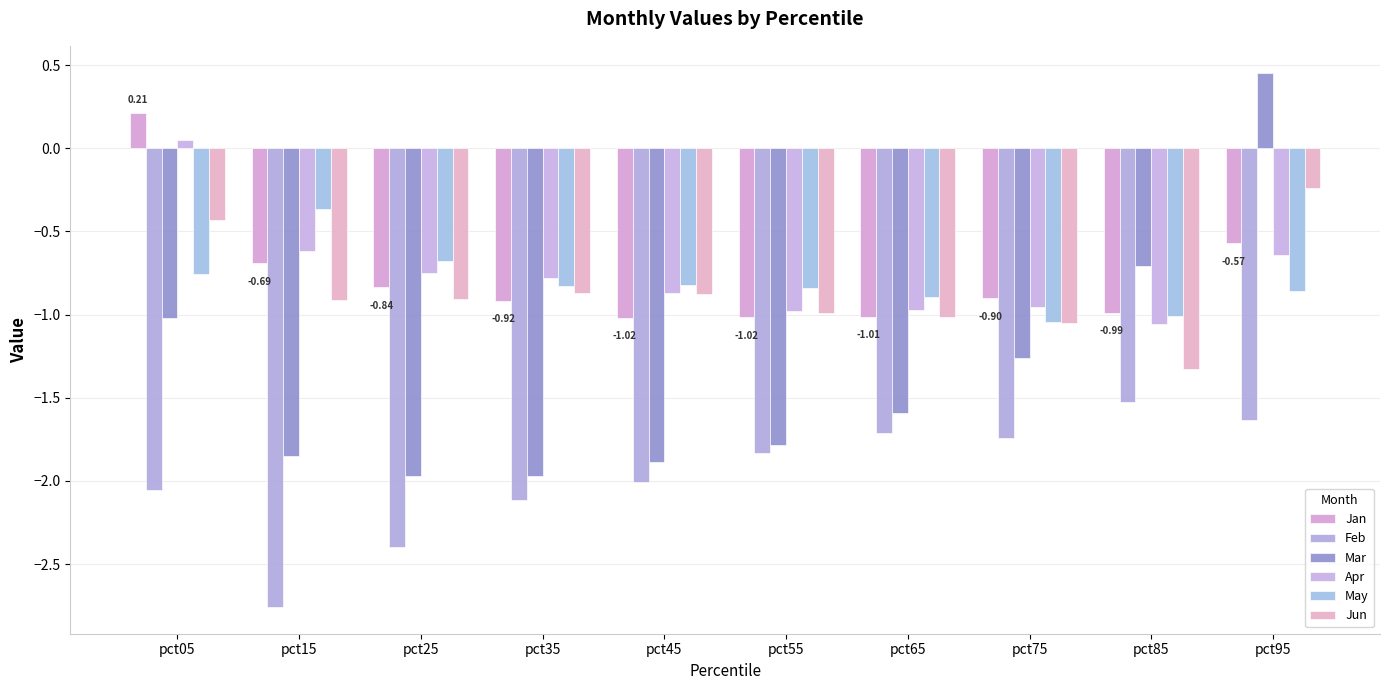

At which category does the chart reach its peak across all series?

pct95